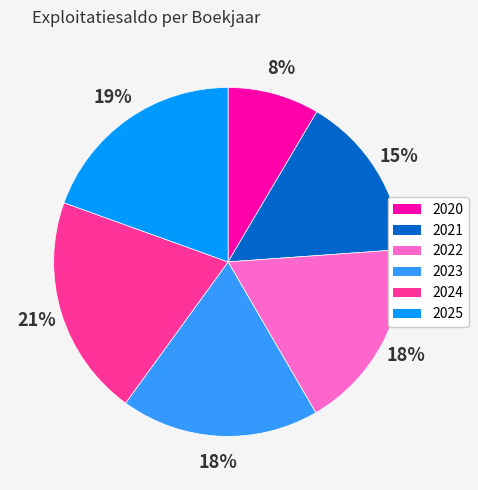

The 2022 slice represents 18% of the pie. True or false?

True